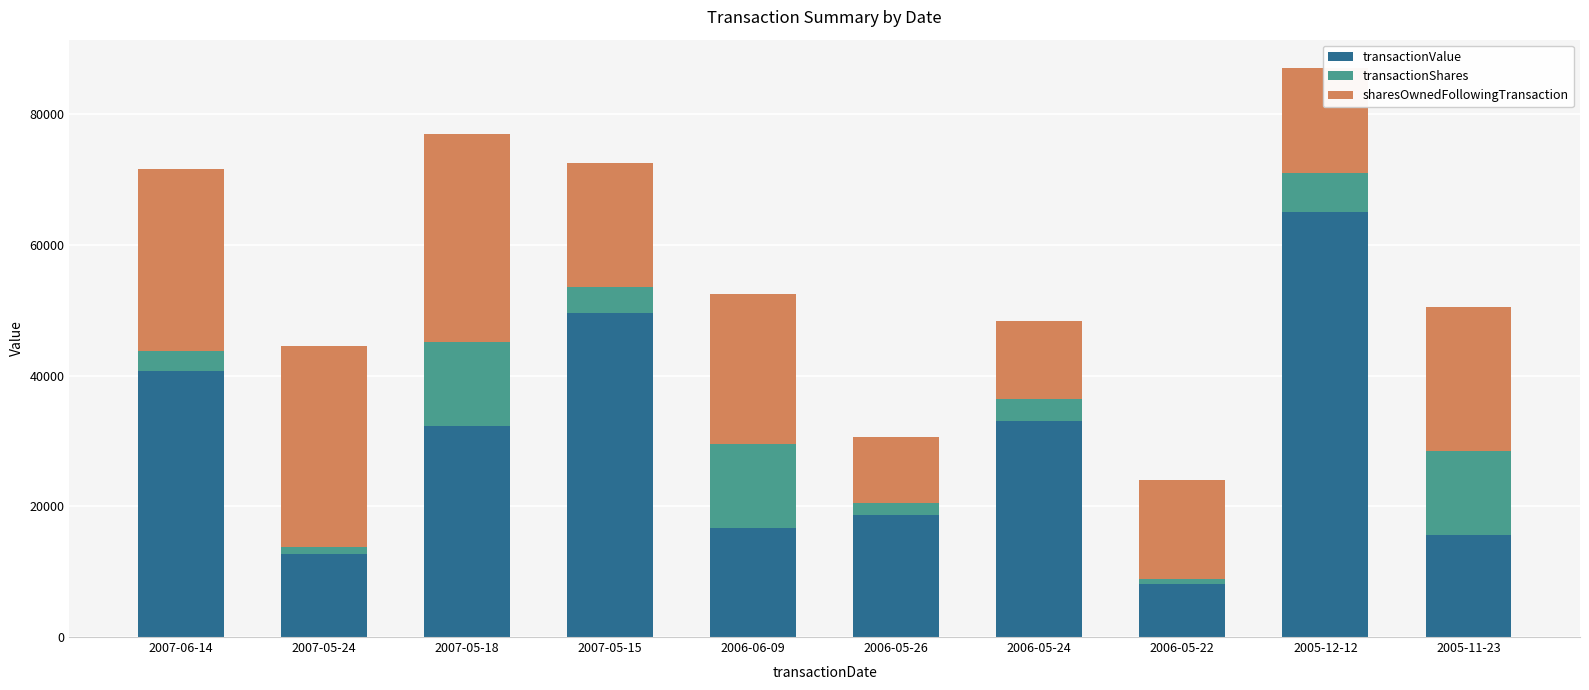

What is the value of the transactionValue bar at the 4th from the left?

49570